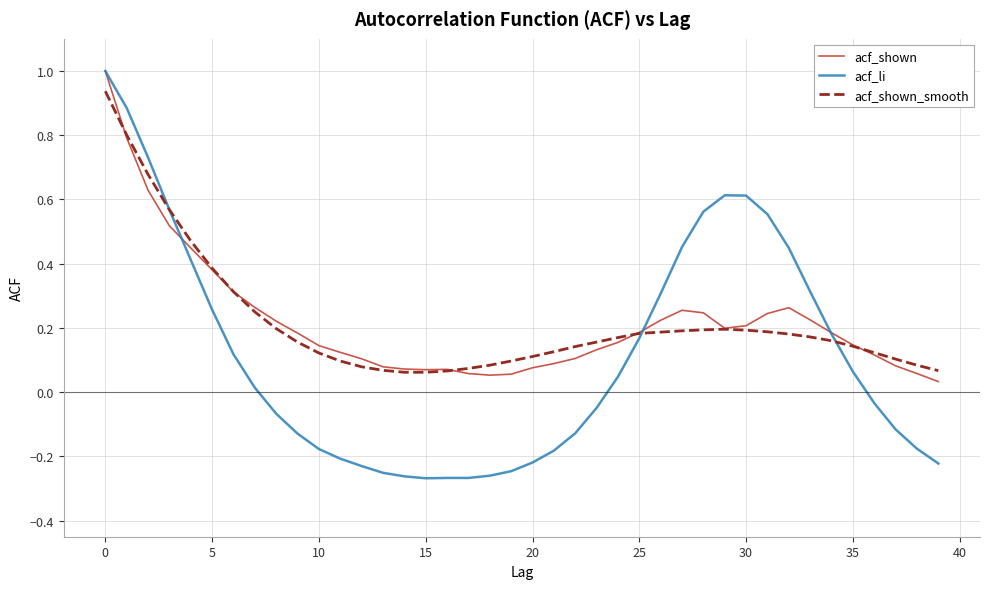

Which series has the largest range (max minus min)?

acf_li